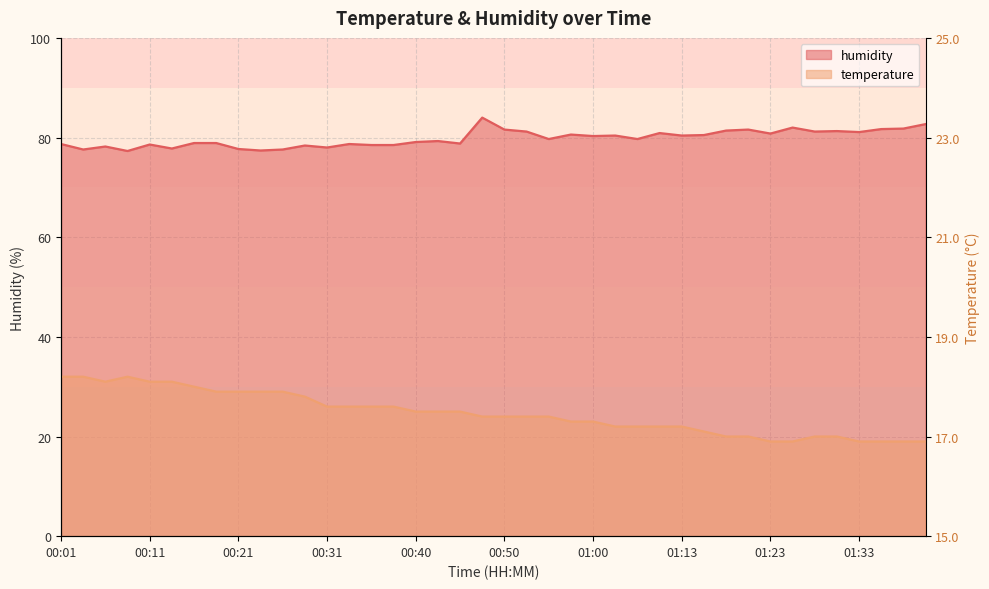

Which series has the largest range (max minus min)?

temperature